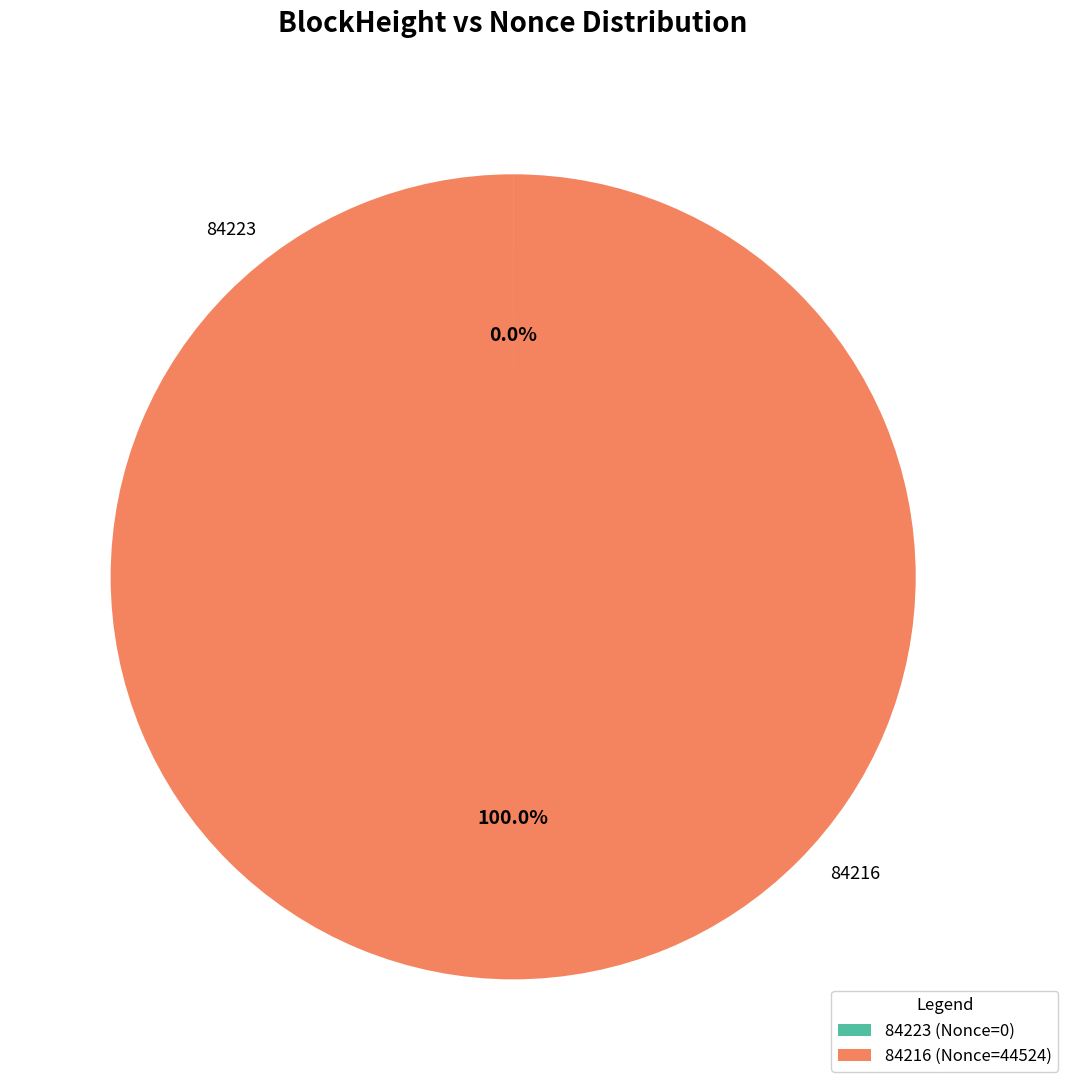

True or false: 84223 accounts for 0% of the total.

True